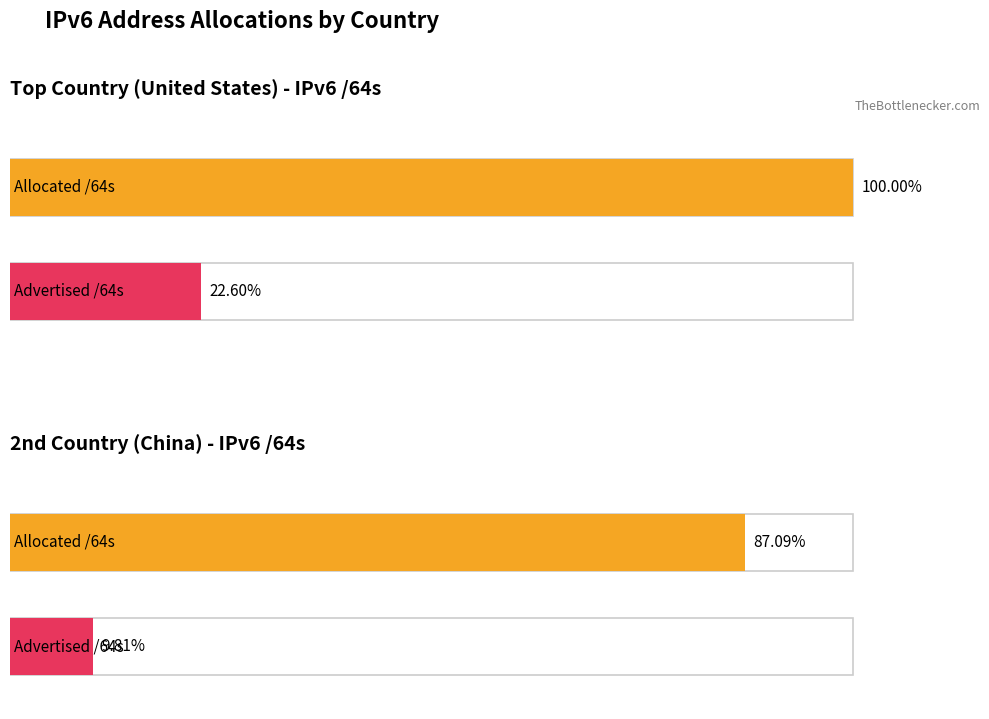

True or false: Allocated /64s has a value of 90760281441887 at RU.

False